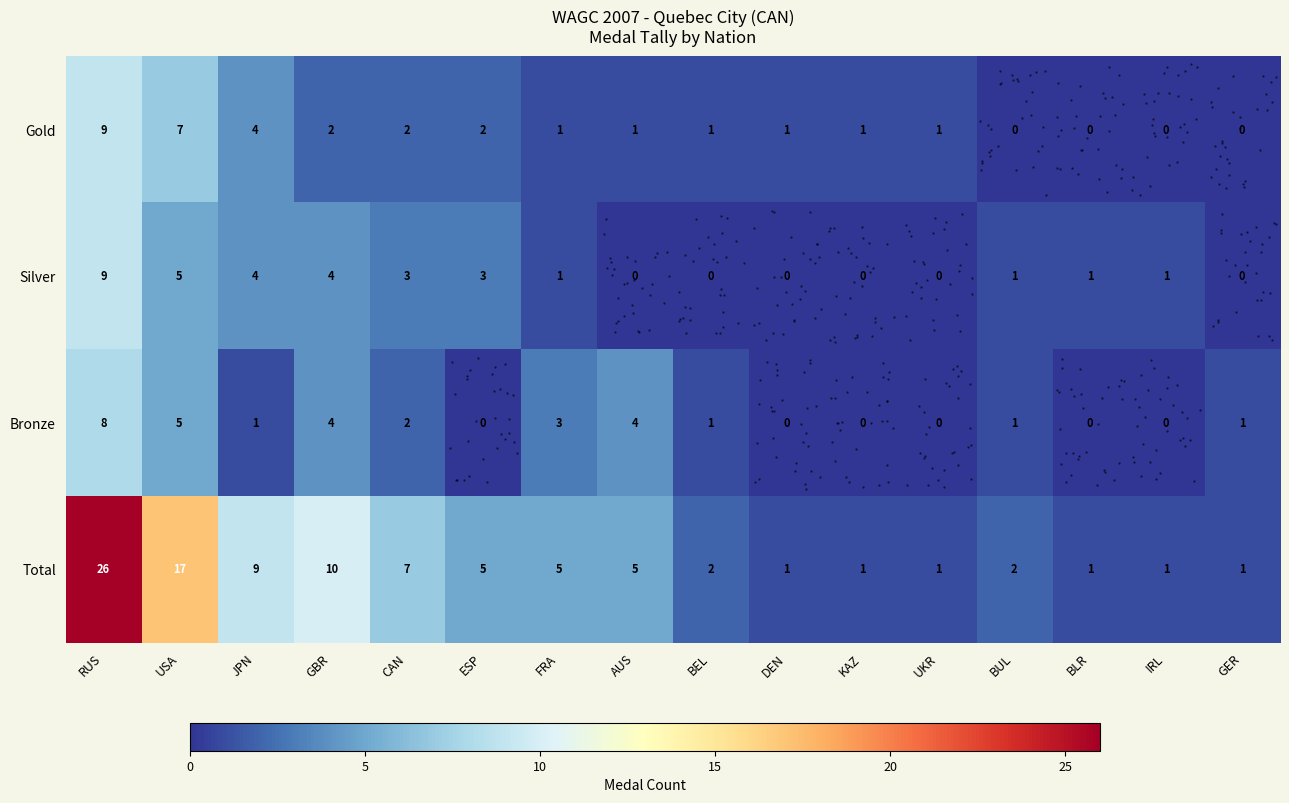

Which series has the largest range (max minus min)?

row_3